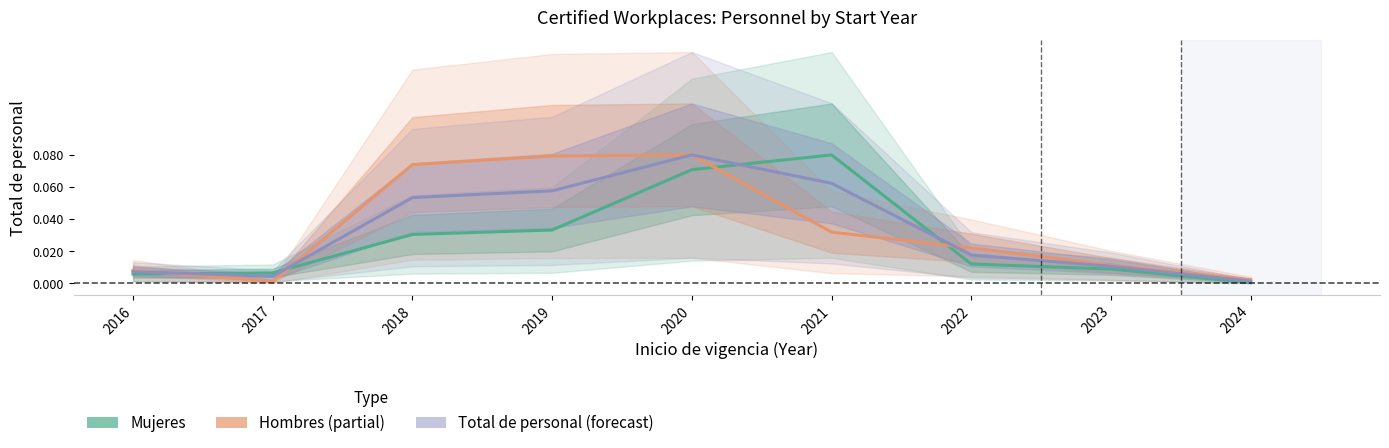

Between 2018 and 2023, which is larger?

2018